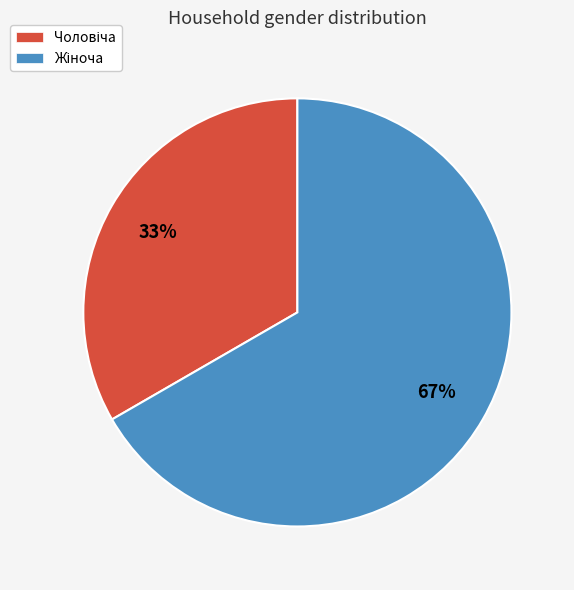

Is there any slice that represents more than half of the pie?

Yes